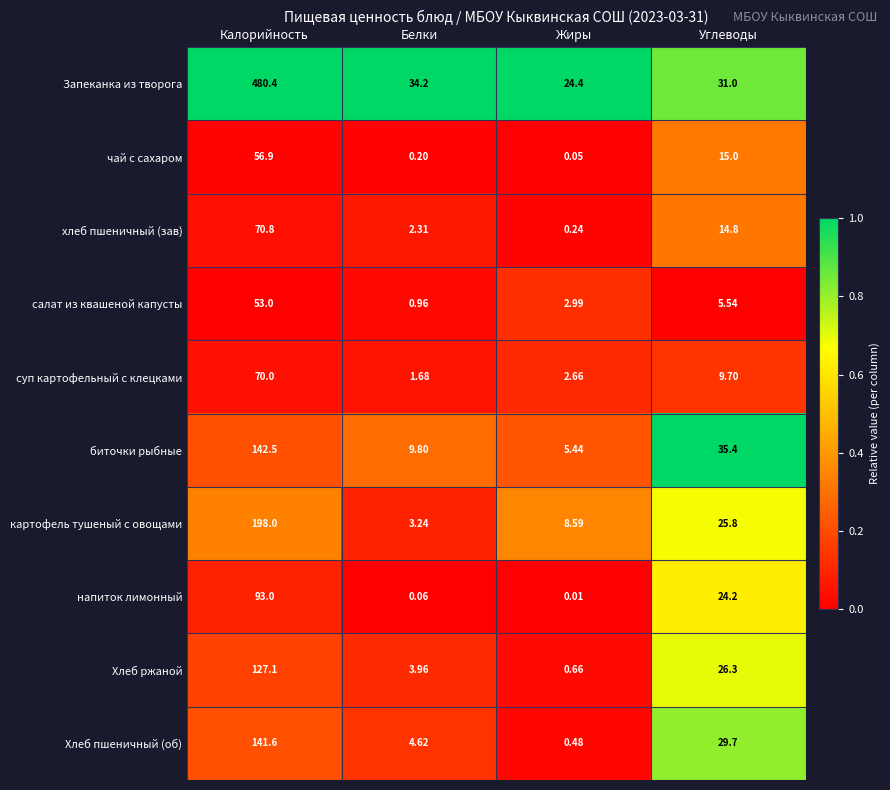

Which series has the largest total across all categories?

Запеканка из творога